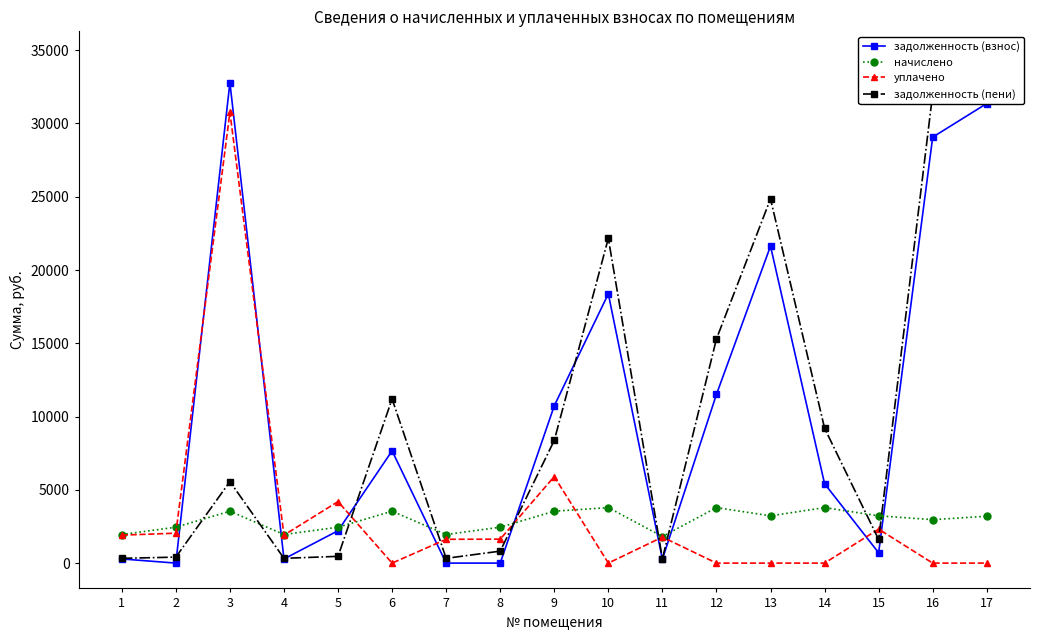

Which category has the lowest value across all series?

2